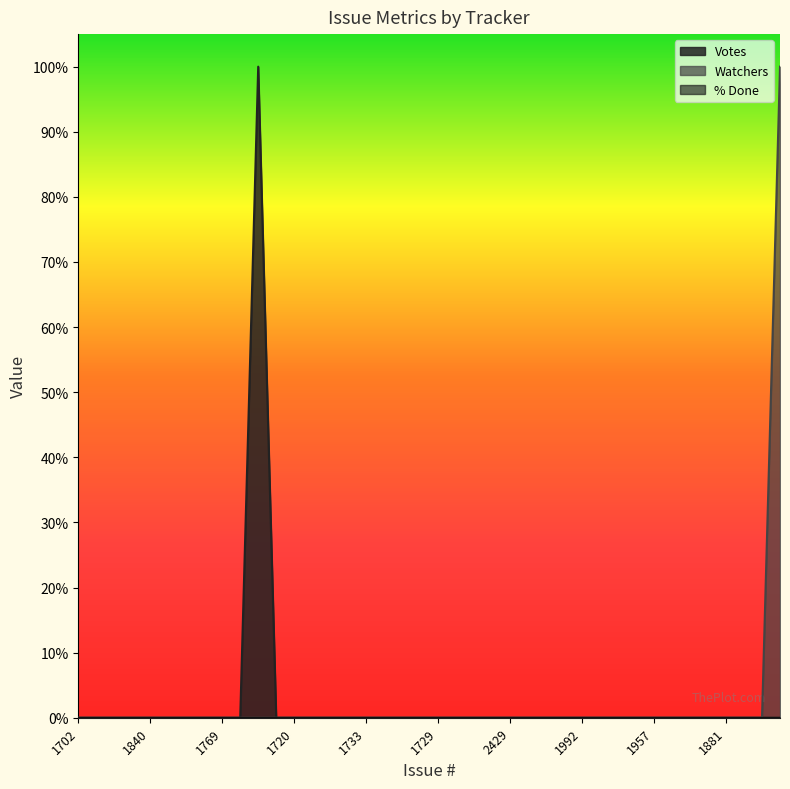

What is the label of the 32nd point from the right?

1769